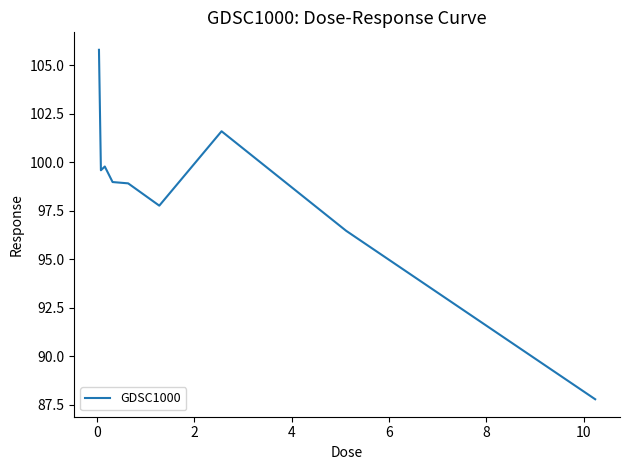

What is the smallest value displayed?

87.8